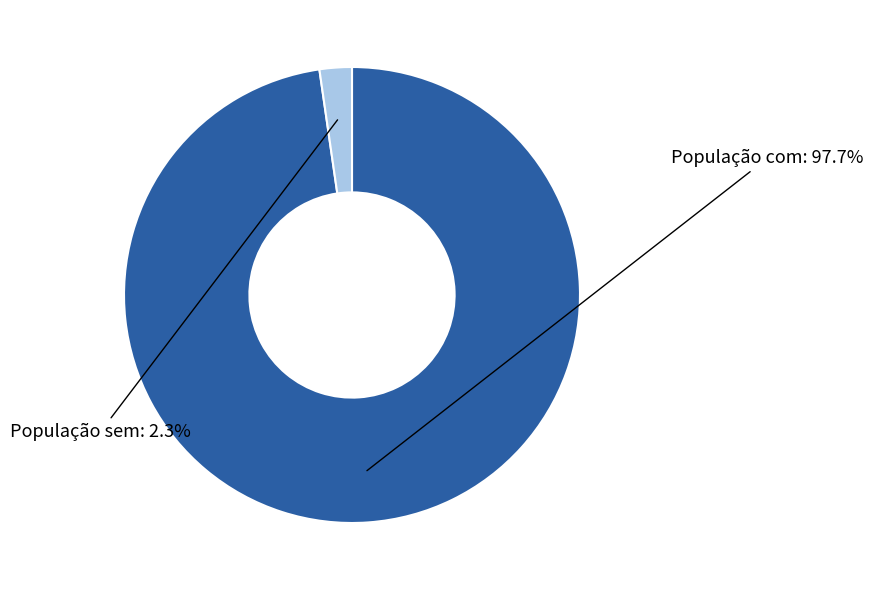

Does any single category account for the majority?

Yes